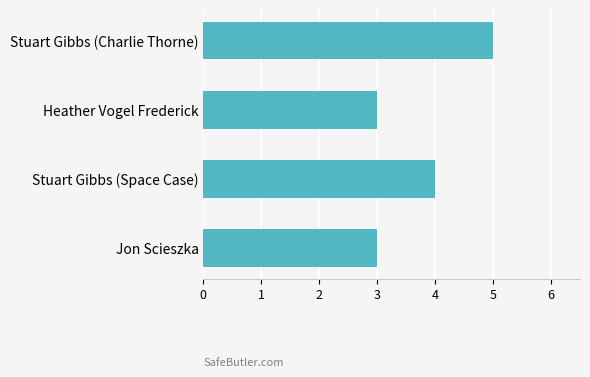

Between Jon Scieszka and Stuart Gibbs (Charlie Thorne), which is larger?

Stuart Gibbs (Charlie Thorne)